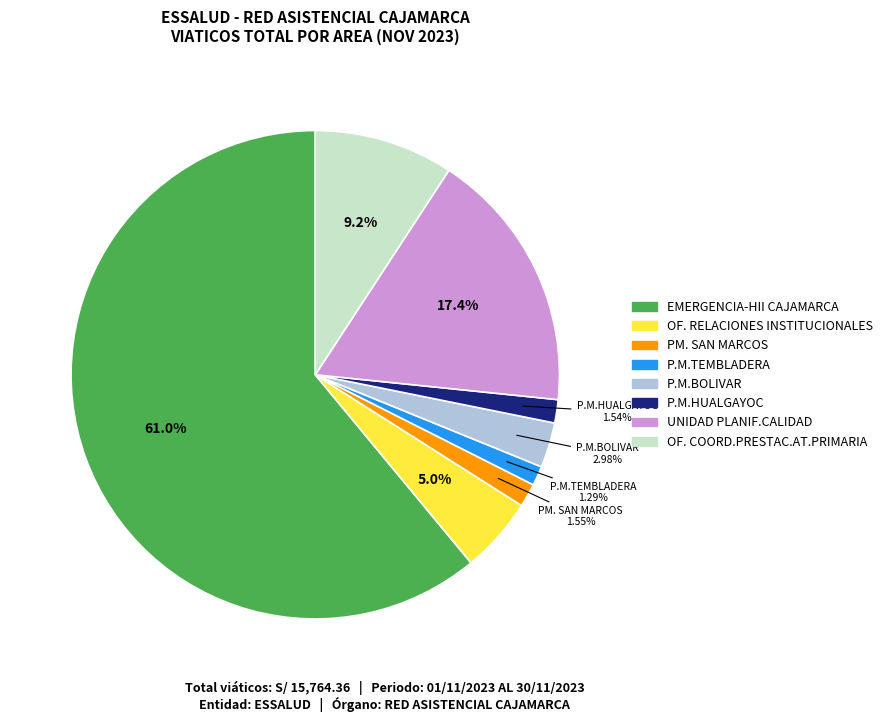

Which slice is the largest?

EMERGENCIA-HII CAJAMARCA